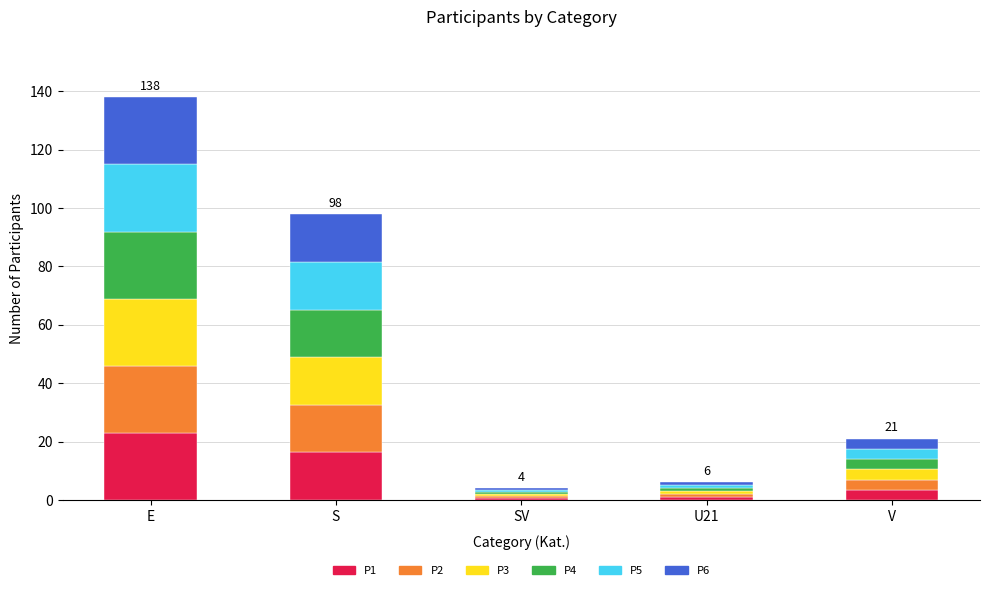

What are all the series names shown in the legend?

P1, P2, P3, P4, P5, P6